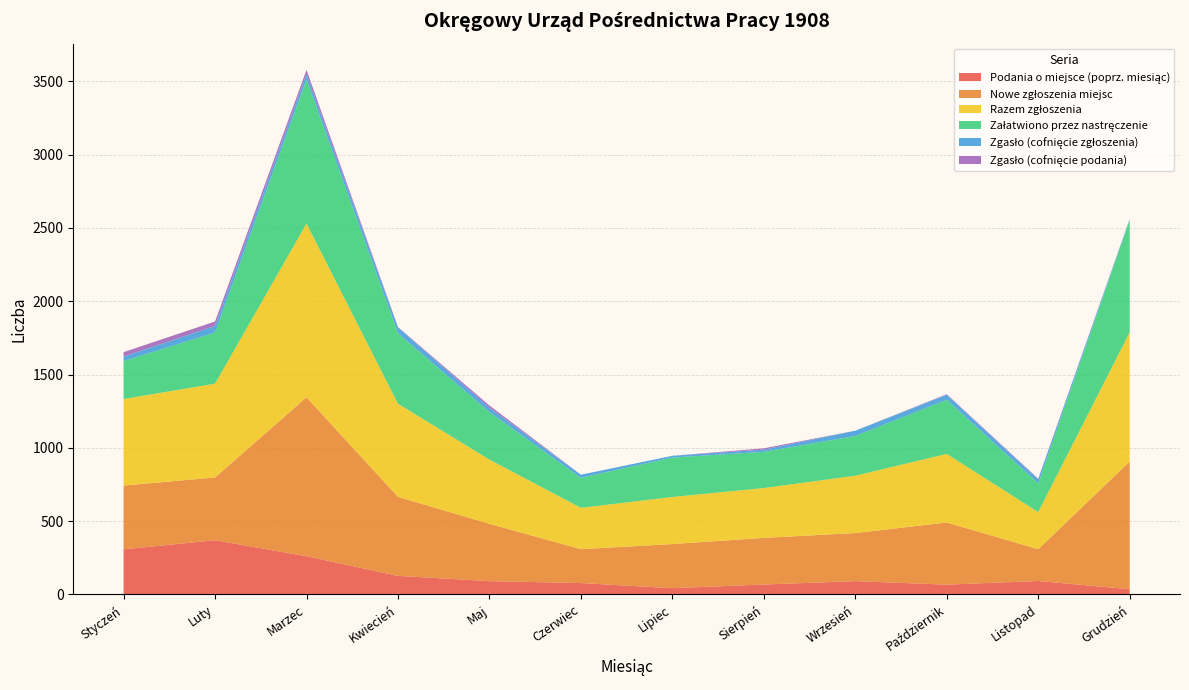

Reading right to left, transcribe all the data shown in this chart.

Podania o miejsce (poprz. miesiąc): Grudzień=36	Listopad=92	Październik=67	Wrzesień=91	Sierpień=68	Lipiec=43	Czerwiec=78	Maj=91	Kwiecień=127	Marzec=261	Luty=370	Styczeń=308
Nowe zgłoszenia miejsc: Grudzień=871	Listopad=217	Październik=424	Wrzesień=328	Sierpień=318	Lipiec=301	Czerwiec=231	Maj=391	Kwiecień=539	Marzec=1084	Luty=428	Styczeń=435
Razem zgłoszenia: Grudzień=881	Listopad=253	Październik=468	Wrzesień=391	Sierpień=340	Lipiec=321	Czerwiec=282	Maj=438	Kwiecień=635	Marzec=1185	Luty=640	Styczeń=590
Załatwiono przez nastręczenie: Grudzień=765	Listopad=196	Październik=369	Wrzesień=271	Sierpień=247	Lipiec=269	Czerwiec=205	Maj=324	Kwiecień=481	Marzec=982	Luty=349	Styczeń=259
Zgasło (cofnięcie zgłoszenia): Grudzień=5	Listopad=28	Październik=34	Wrzesień=36	Sierpień=15	Lipiec=12	Czerwiec=21	Maj=30	Kwiecień=40	Marzec=37	Luty=45	Styczeń=31
Zgasło (cofnięcie podania): Grudzień=3	Listopad=4	Październik=4	Wrzesień=0	Sierpień=9	Lipiec=0	Czerwiec=0	Maj=15	Kwiecień=2	Marzec=29	Luty=30	Styczeń=30